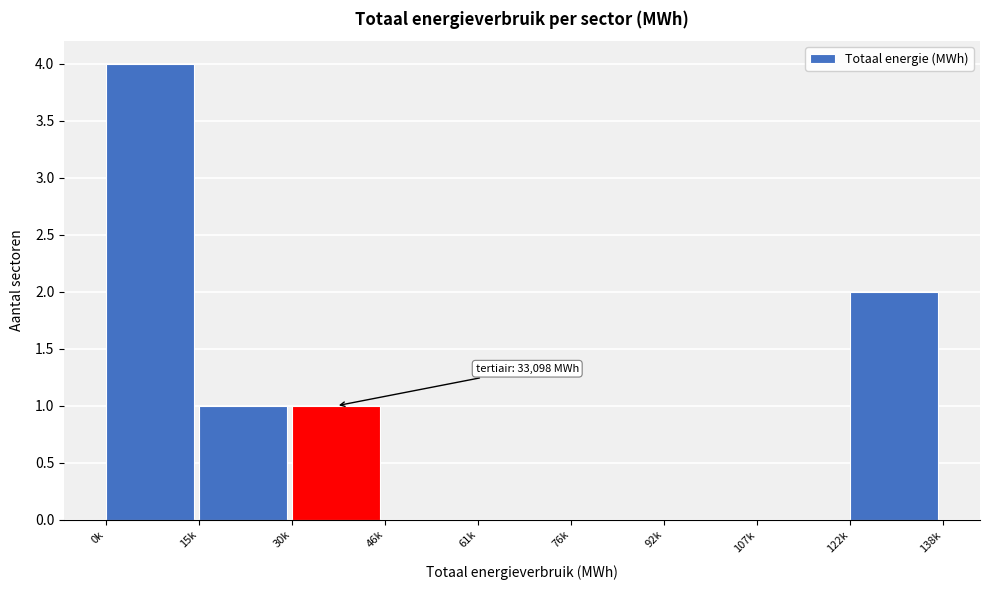

Reading left to right, what are all the values shown in this chart?

0k=4	15k=1	30k=1	46k=0	61k=0	76k=0	92k=0	107k=0	122k=2